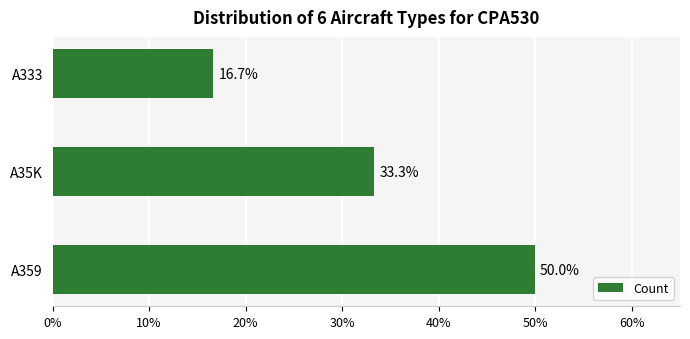

Reading bottom to top, what are all the values shown in this chart?

50.0	33.3	16.7